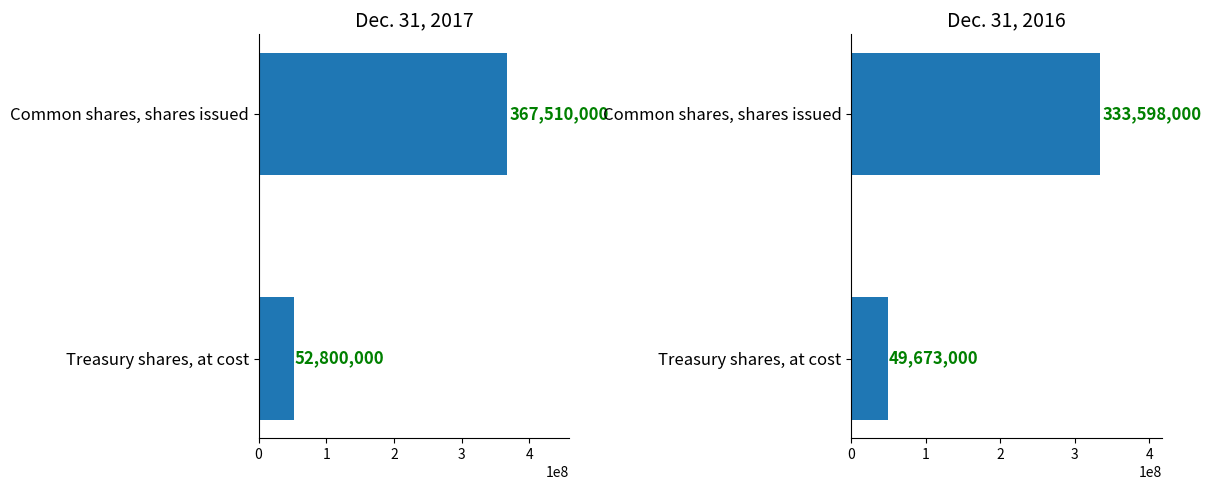

Does the chart contain stacked bars?

No